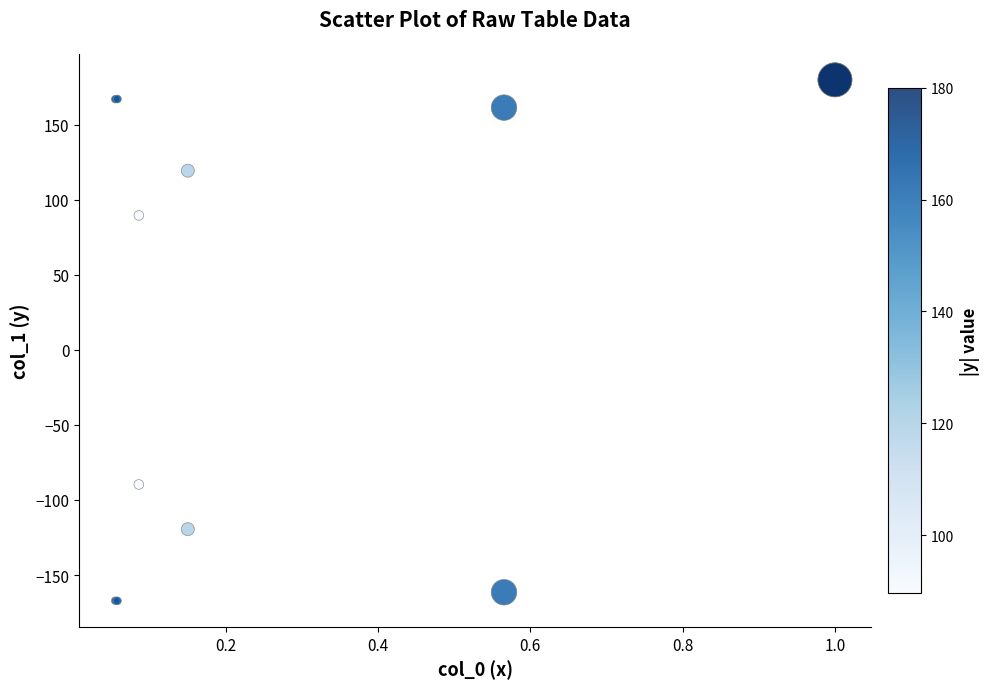

What Y value in the scatter plot is closest to 6?

89.6